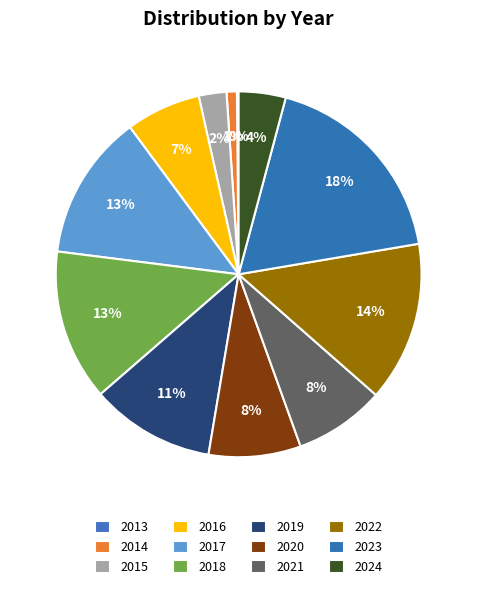

Which has a higher value, 2019 or 2024?

2019